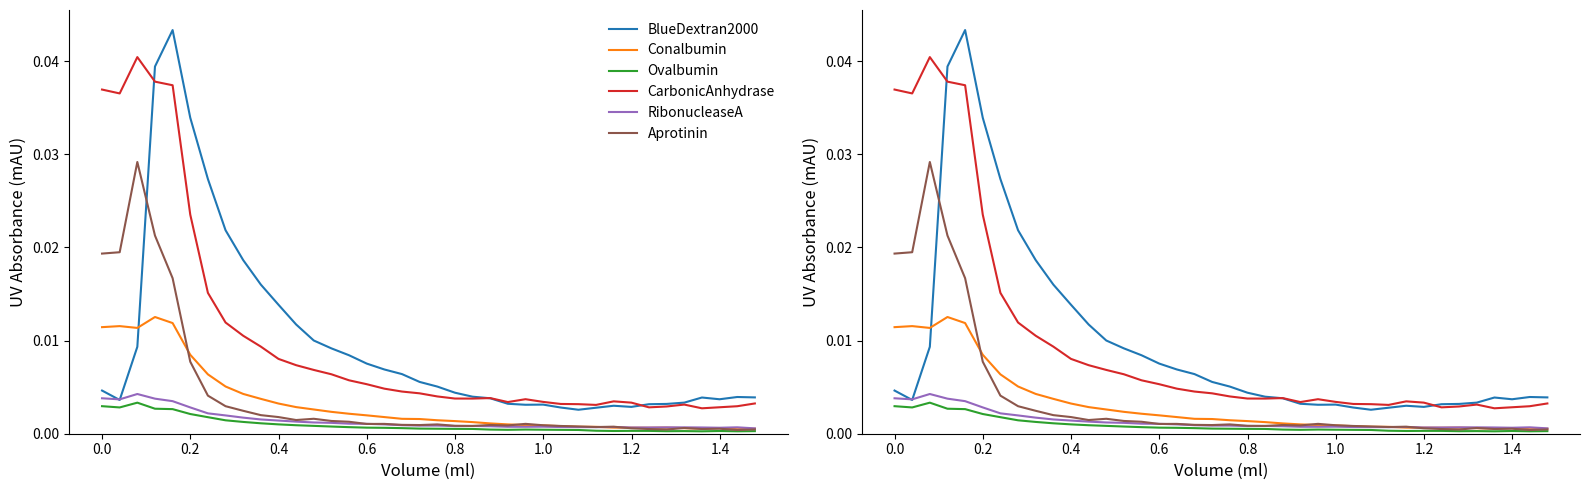

The Aprotinin series shows 0.0 at 1.4. True or false?

False